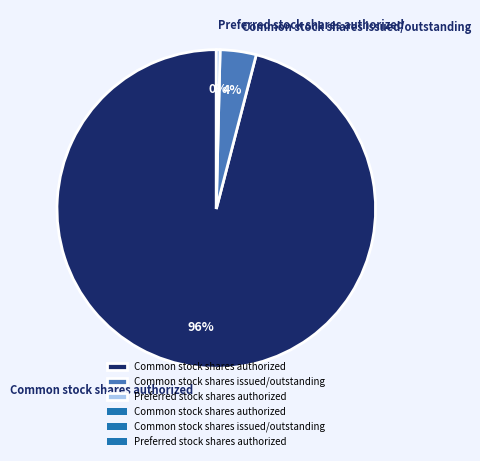

Is it true that Common stock shares authorized is 96% of the pie?

True